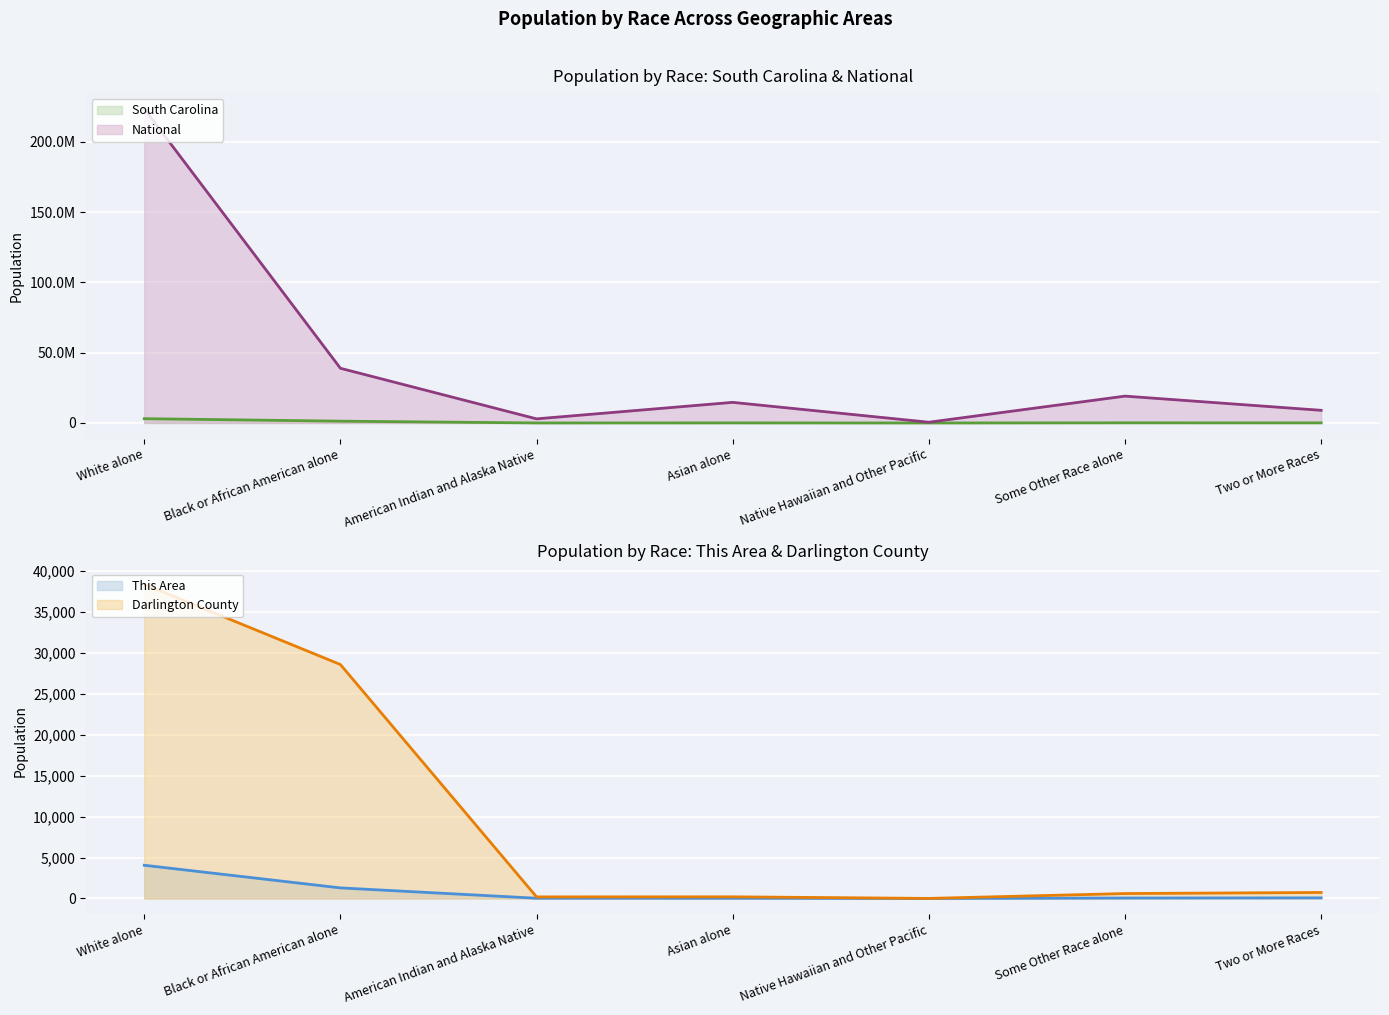

What is the difference between the Darlington County values at American Indian and Alaska Native and Native Hawaiian and Other Pacific?

186